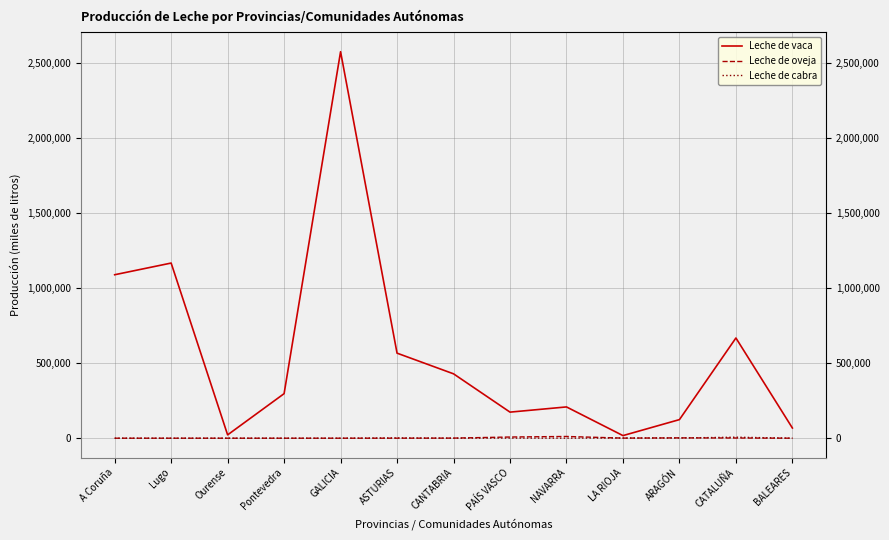

At how many categories does at least one series exceed 2308989?

1